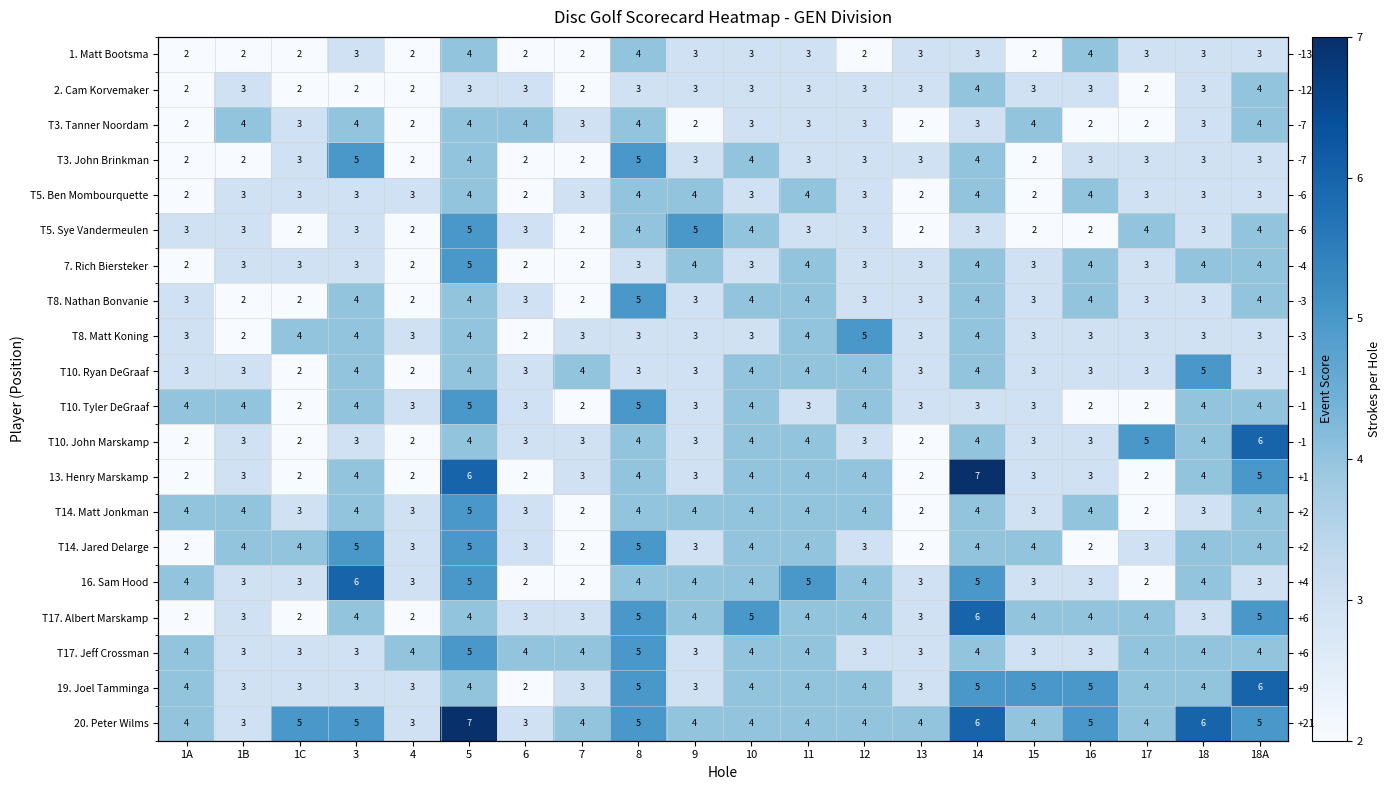

True or false: T8. Matt Koning has a value of 5 at 18A.

False